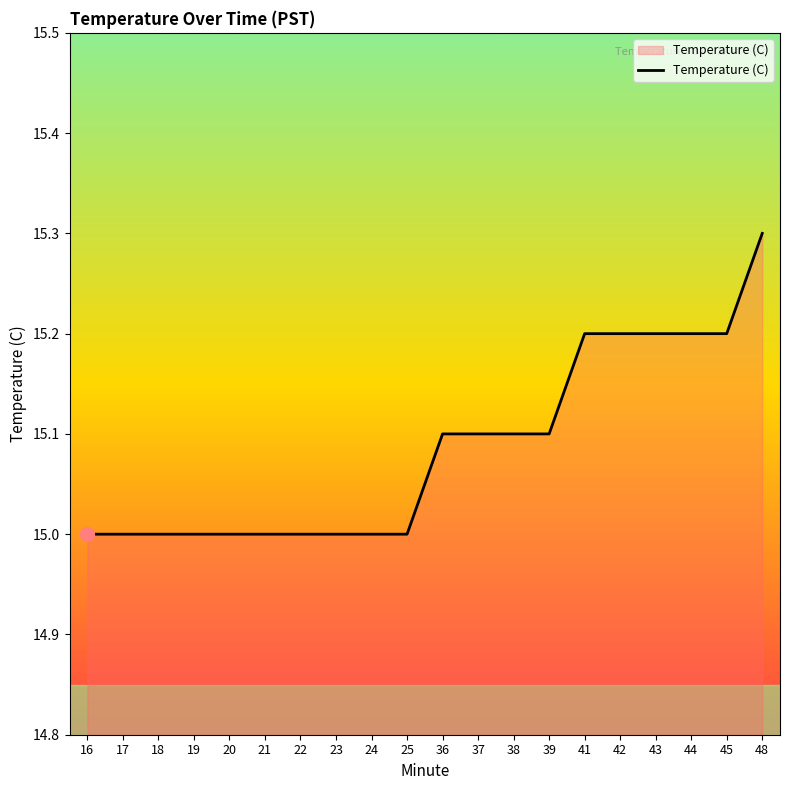

True or false: the data has more than 1 interior local peaks.

False